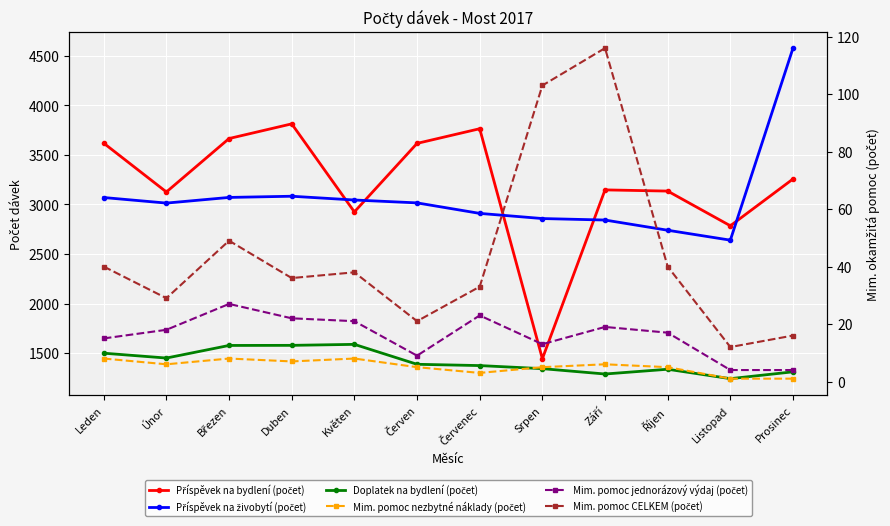

How many lines are shown in the chart?

6